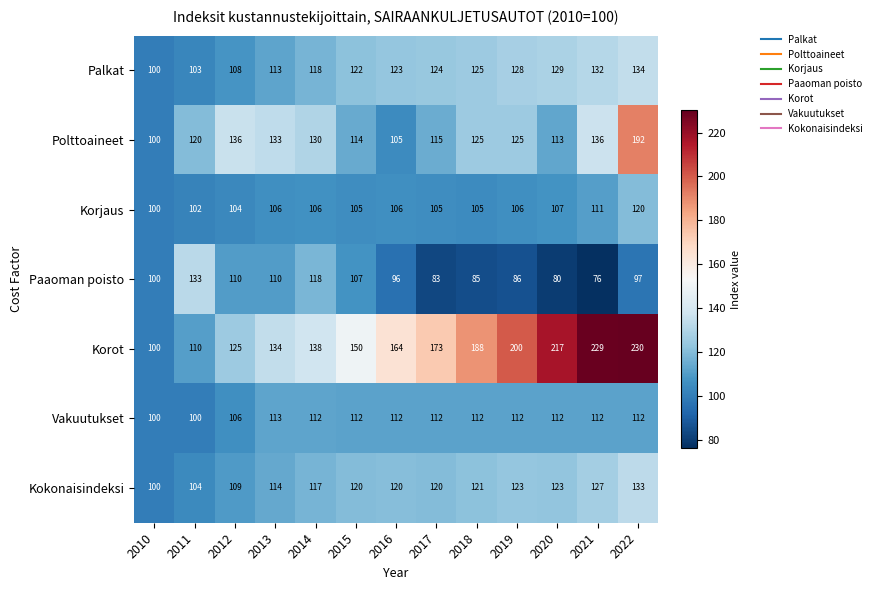

What is the difference between the Korjaus values at 2020 and 2011?

5